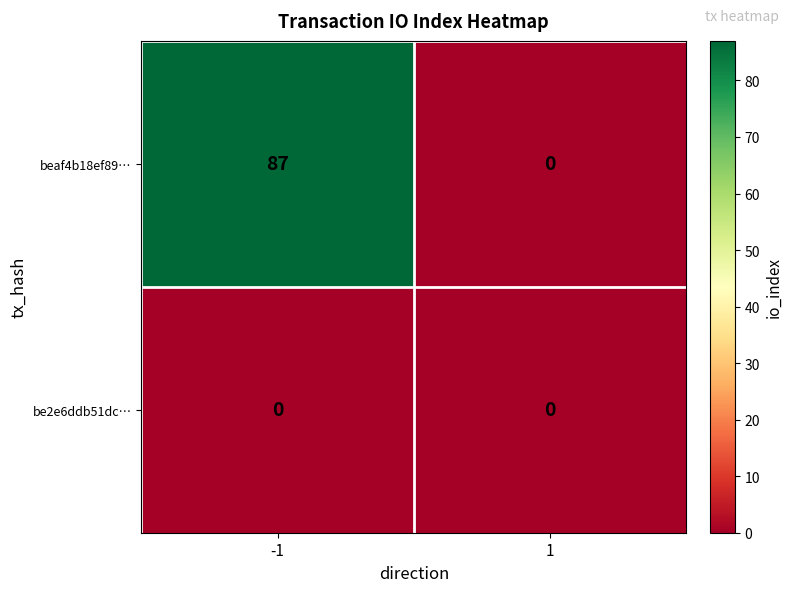

Which series has the largest range (max minus min)?

beaf4b18ef89…